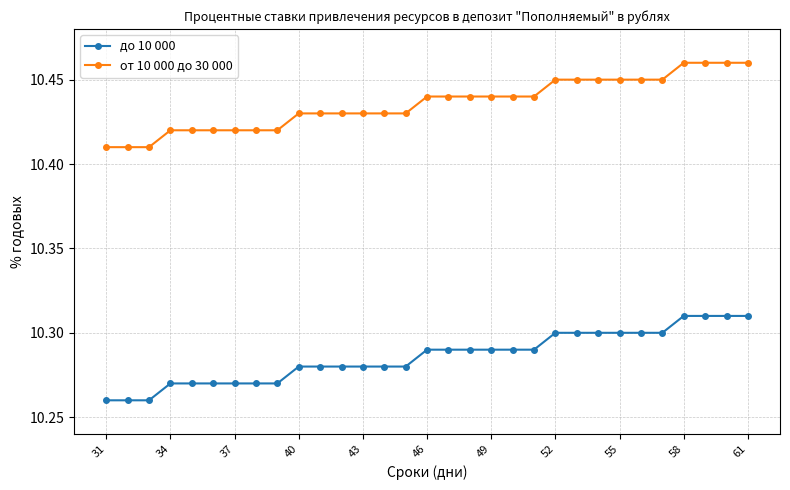

At how many categories does at least one series exceed 10?

31